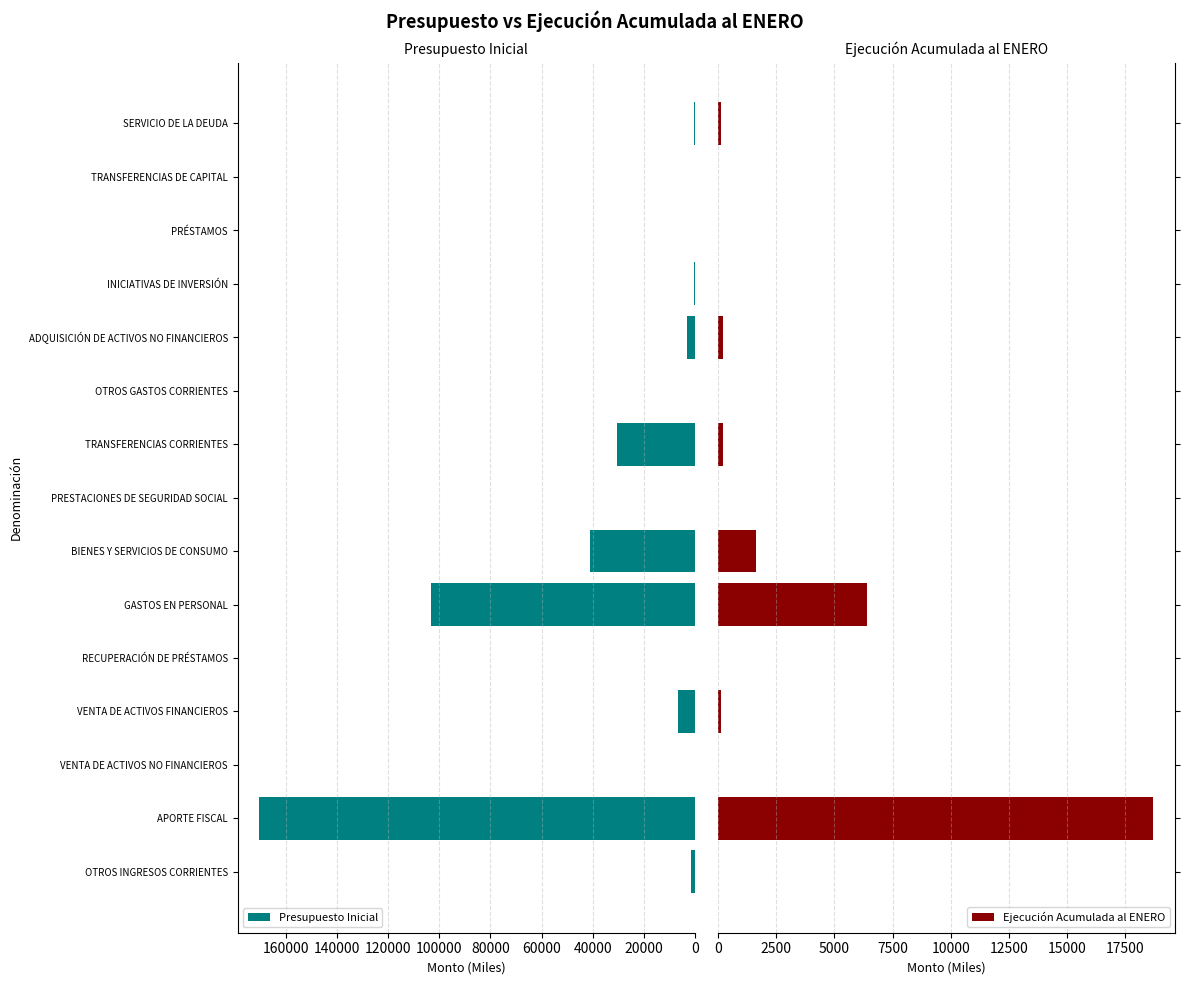

At which label does Presupuesto Inicial reach its peak?

APORTE FISCAL